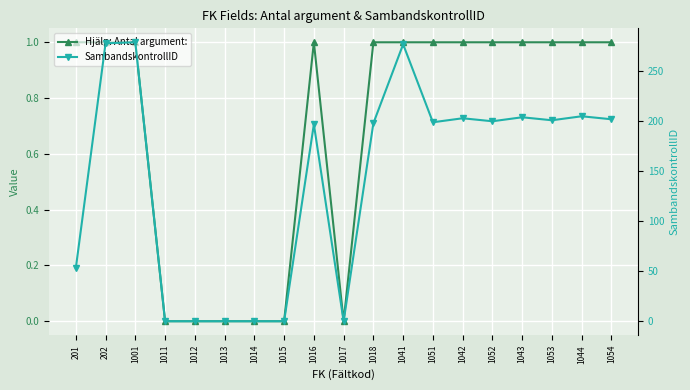

What are all the series names shown in the legend?

Hjälp: Antal argument:, SambandskontrollID